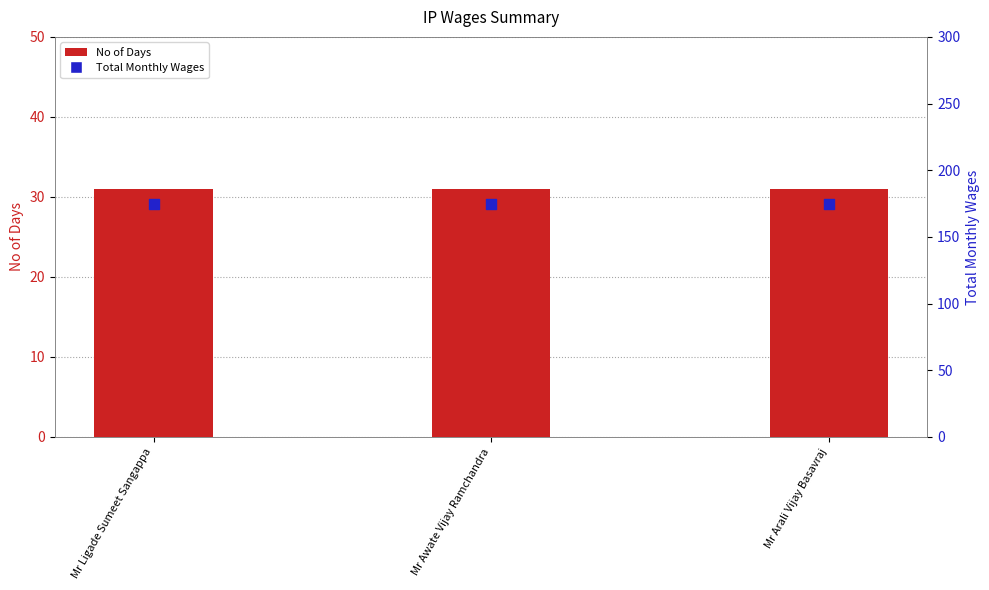

What is the total value across all series at Mr Awate Vijay Ramchandra?

206